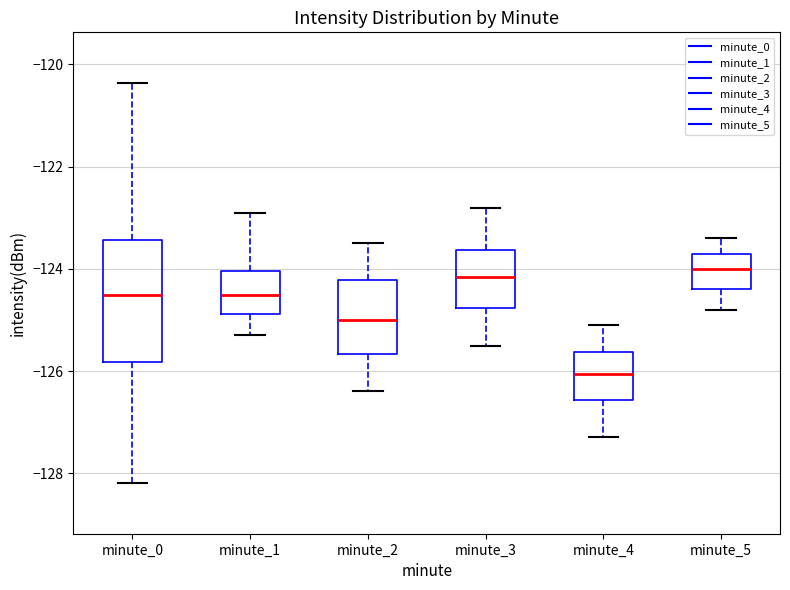

Reading left to right, read every box against the y-axis: the position of its median line, the range the box covers, and the ends of its whiskers. The values are not printed on the chart, so give them approximately, as read against the axis.

minute_0: median -124.6, box -125.8 to -123.4, whiskers -128.2 to -120.4
minute_1: median -124.6, box -124.8 to -124.0, whiskers -125.2 to -123.0
minute_2: median -125.0, box -125.6 to -124.2, whiskers -126.4 to -123.4
minute_3: median -124.2, box -124.8 to -123.6, whiskers -125.4 to -122.8
minute_4: median -126.0, box -126.6 to -125.6, whiskers -127.2 to -125.0
minute_5: median -124.0, box -124.4 to -123.6, whiskers -124.8 to -123.4